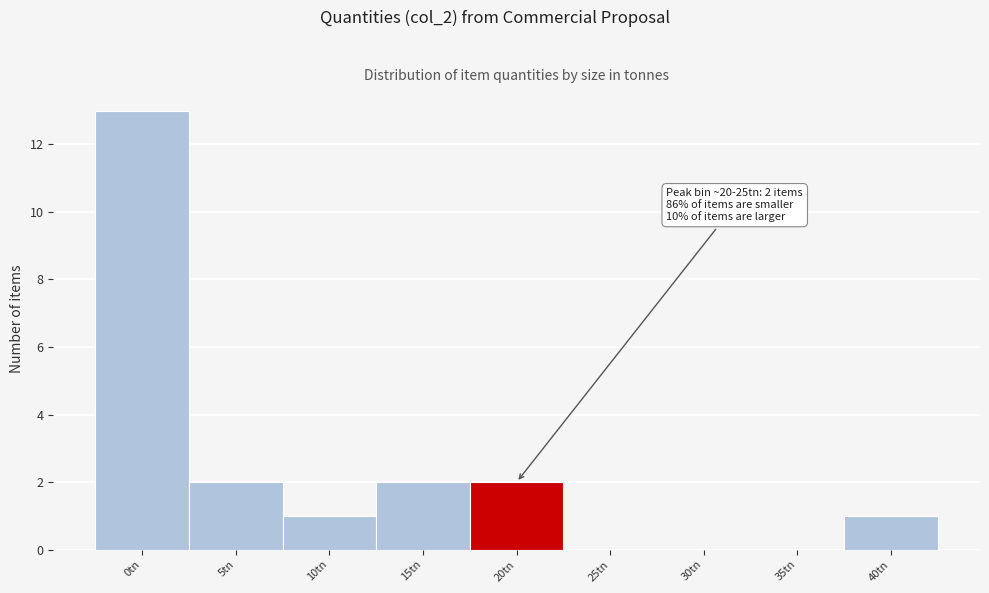

Reading left to right, what are all the values shown in this chart?

0tn=13	5tn=2	10tn=1	15tn=2	20tn=2	25tn=0	30tn=0	35tn=0	40tn=1